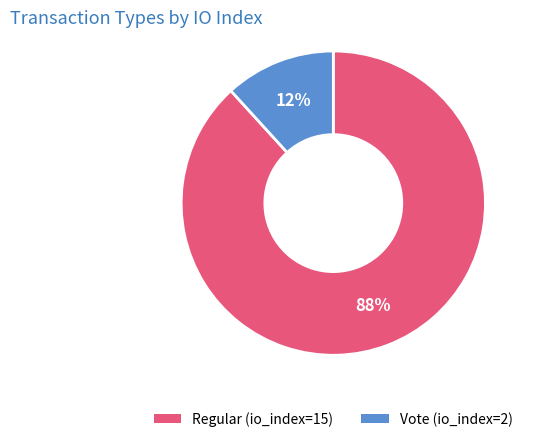

True or false: Vote (io_index=2) accounts for 12% of the total.

True